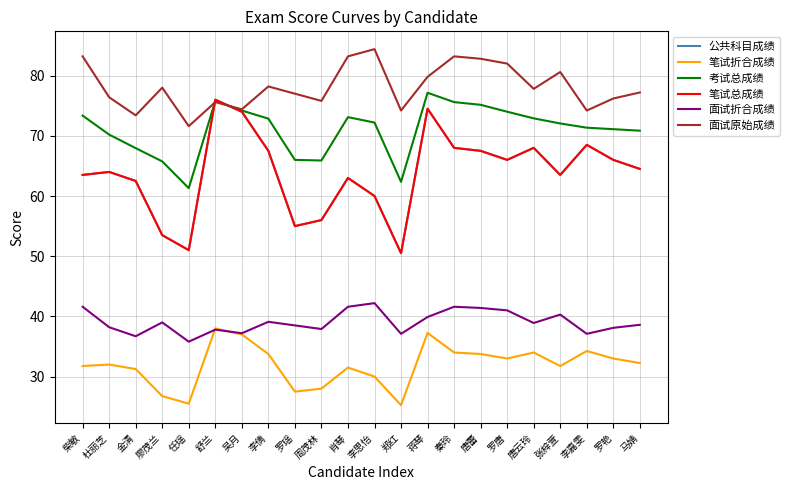

How many lines are shown in the chart?

6